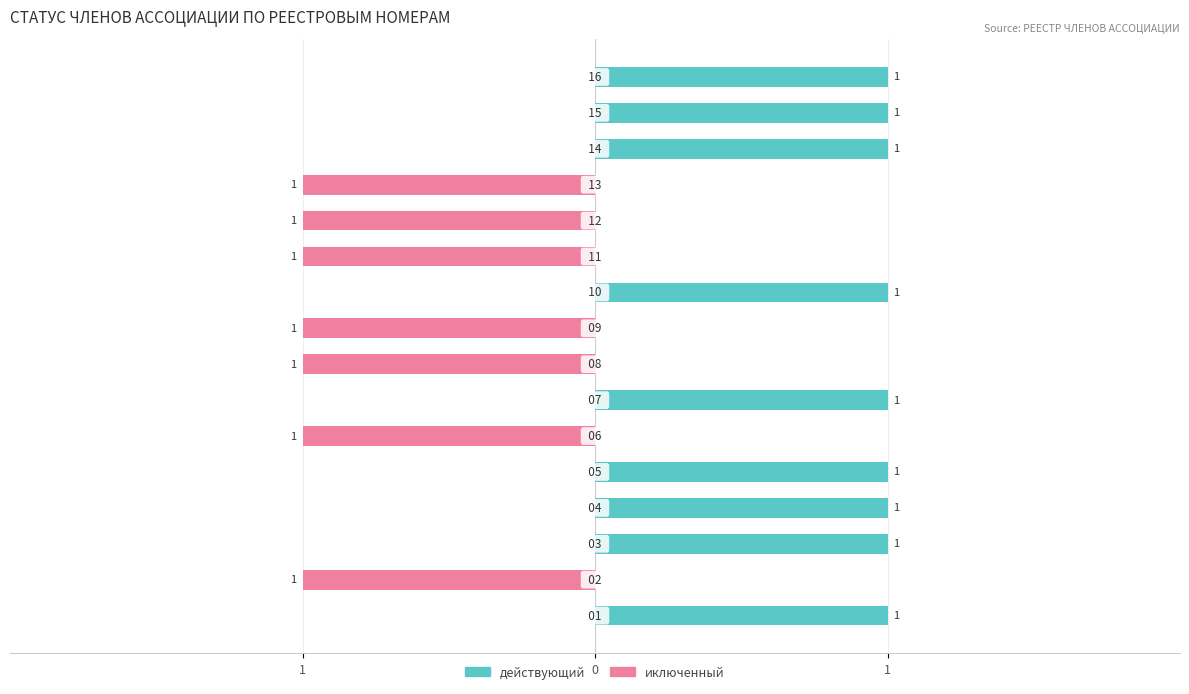

Is the value of иключенный at 10 greater than the value of действующий at 1?

No